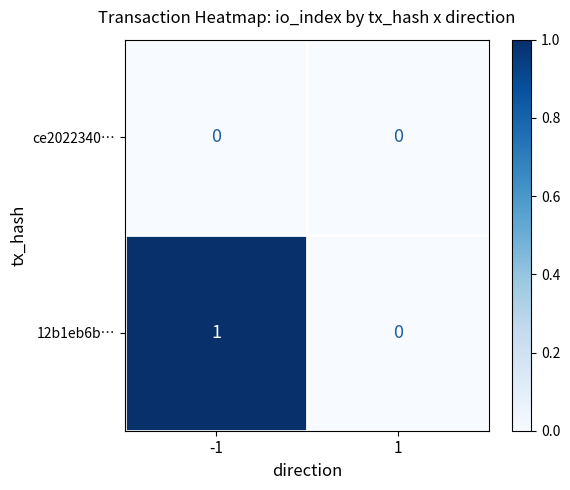

Reading left to right, list all the values displayed in this chart.

ce2022340…: 0	0
12b1eb6b…: 1	0